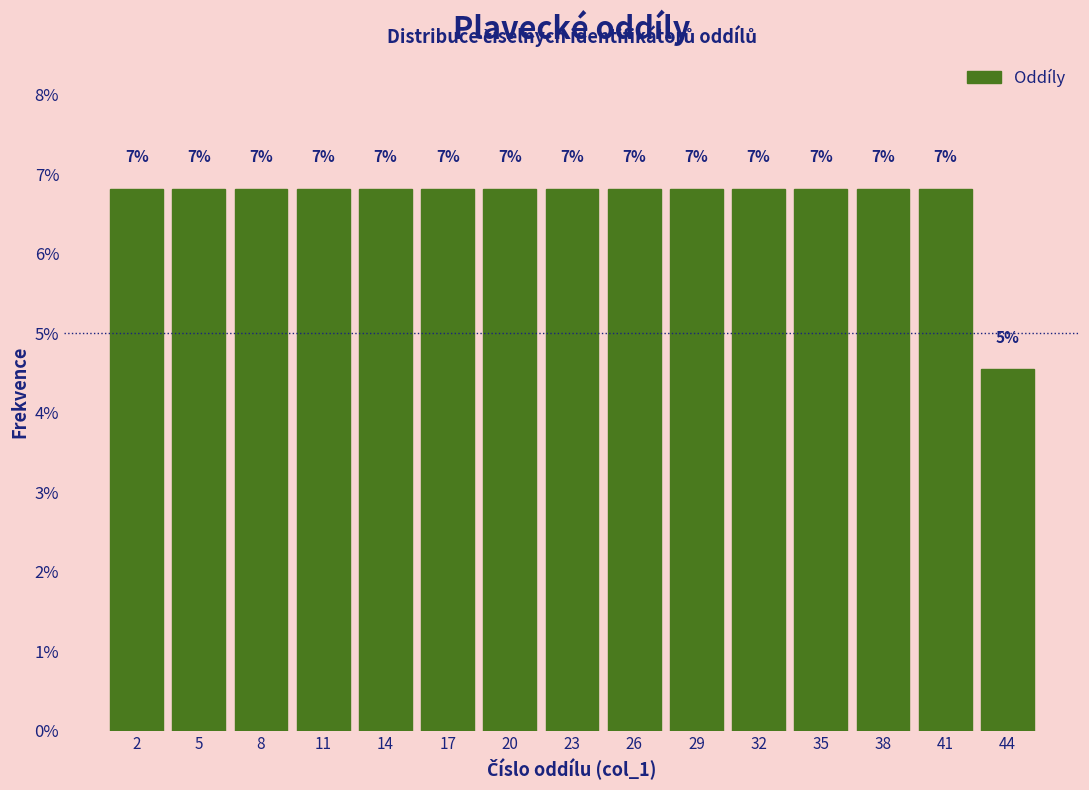

How many bars are there in total?

15